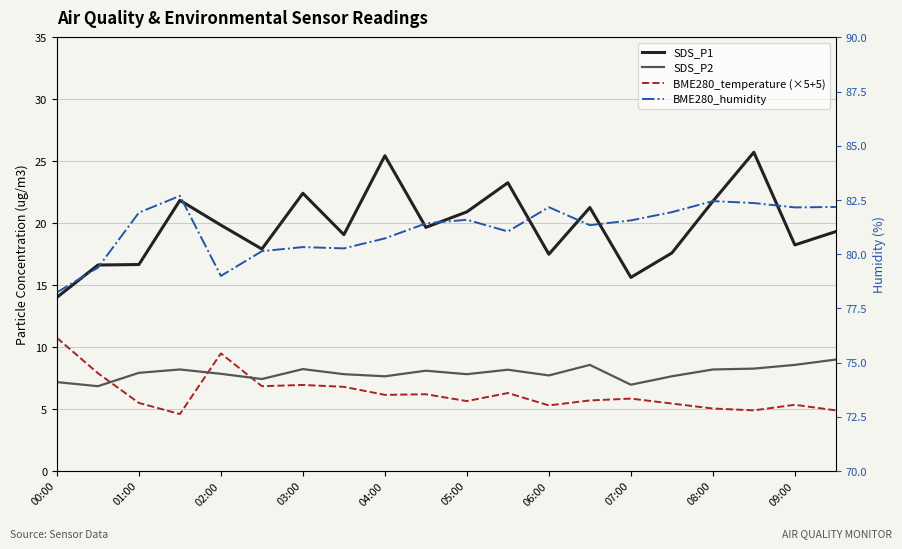

What are all the series names shown in the legend?

SDS_P1, SDS_P2, BME280_temperature (×5+5), BME280_humidity